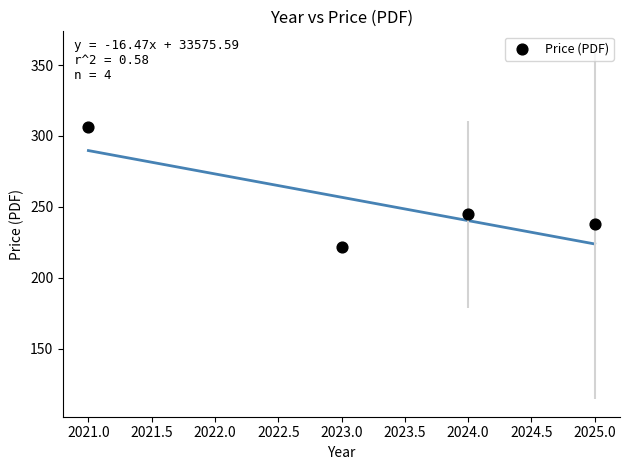

What is the range of Y values (max minus min)?

84.0